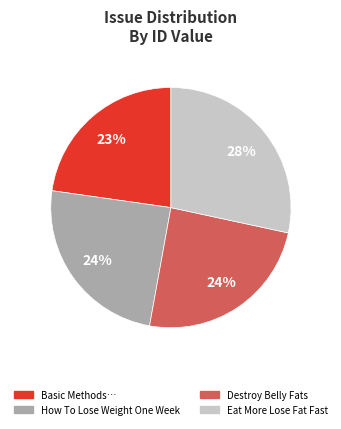

Combined, do Basic Methods… and How To Lose Weight One Week account for over 50%?

No